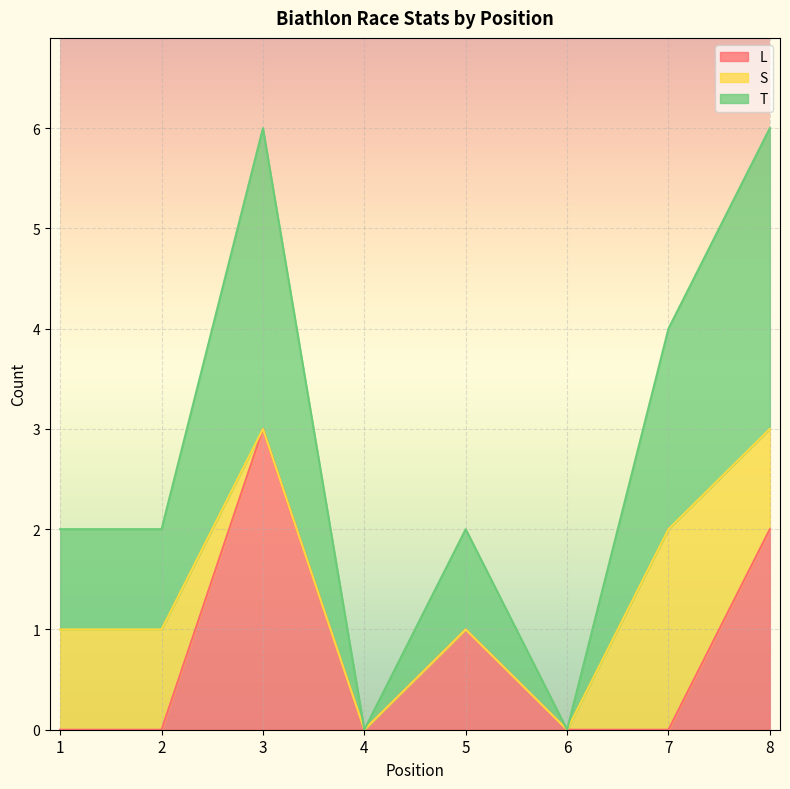

True or false: L and T cross at least once.

False